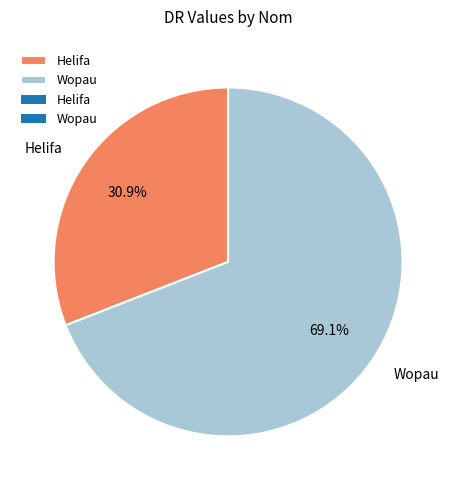

How many segments does this pie chart have?

2